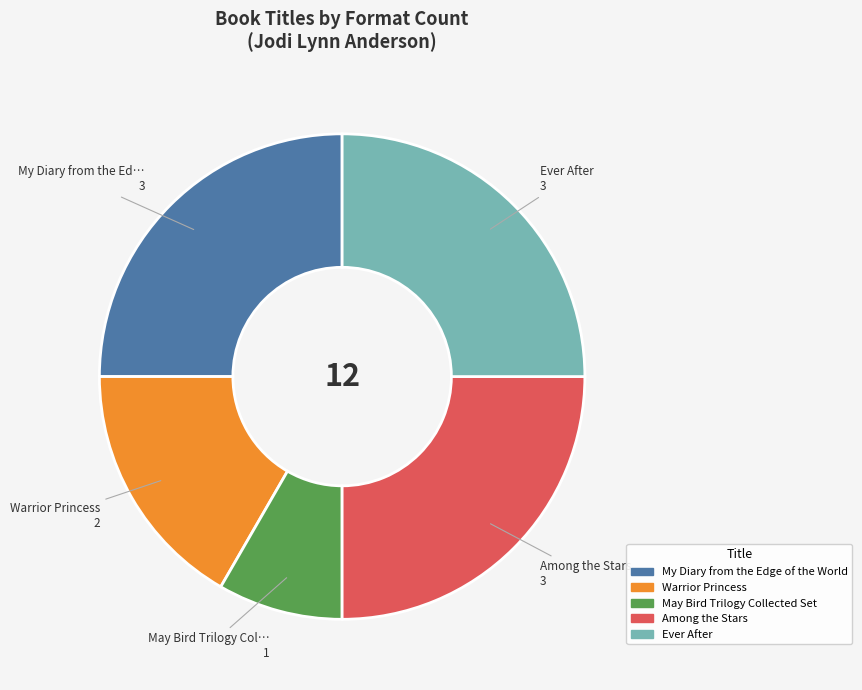

Is there any slice that represents more than half of the pie?

No